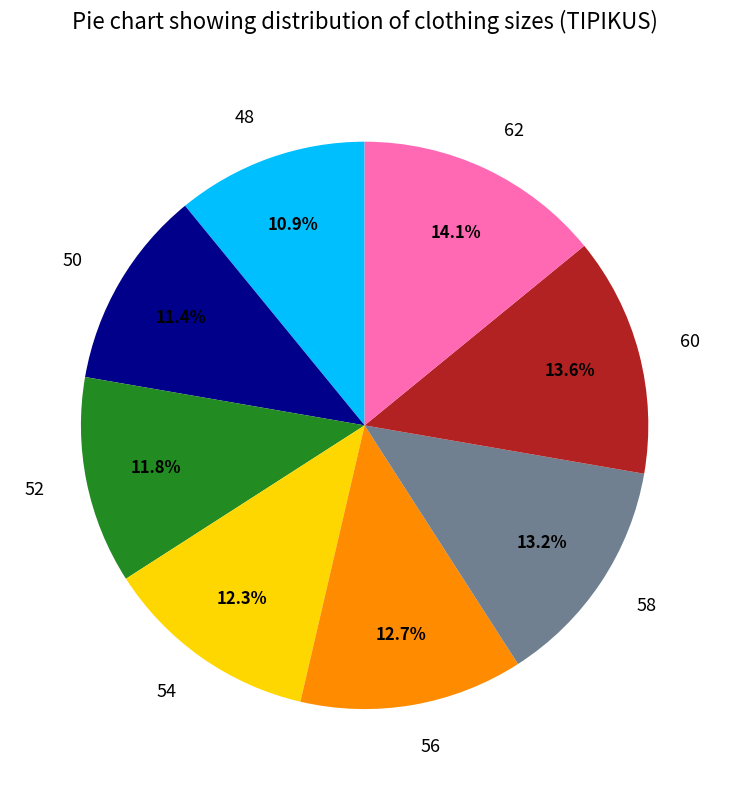

To the nearest percent, what portion does 60 represent?

14%